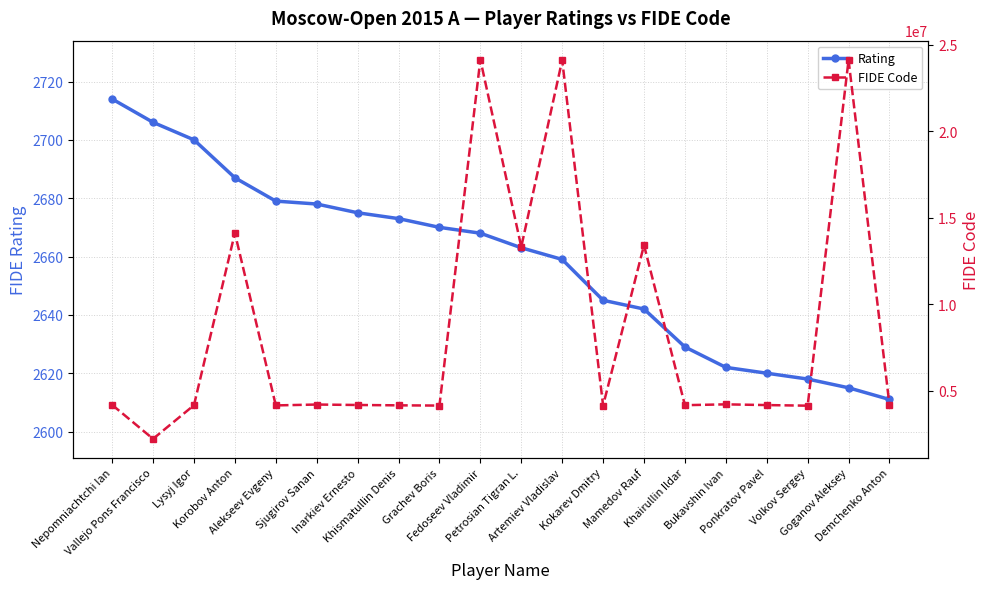

What is the spread (max minus min) of values at Khairullin Ildar?

4148719